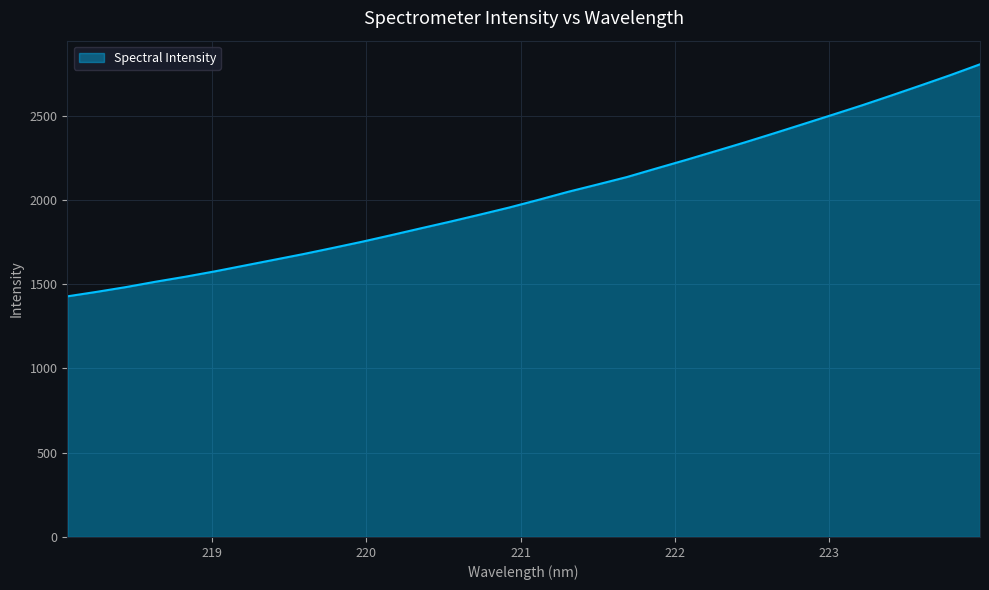

What is the smallest value displayed?

1427.8